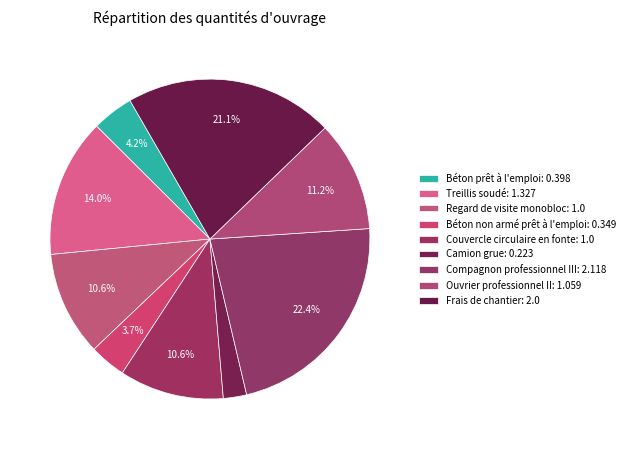

What percentage do Béton non armé prêt à l'emploi and Regard de visite monobloc together represent?

14.2%